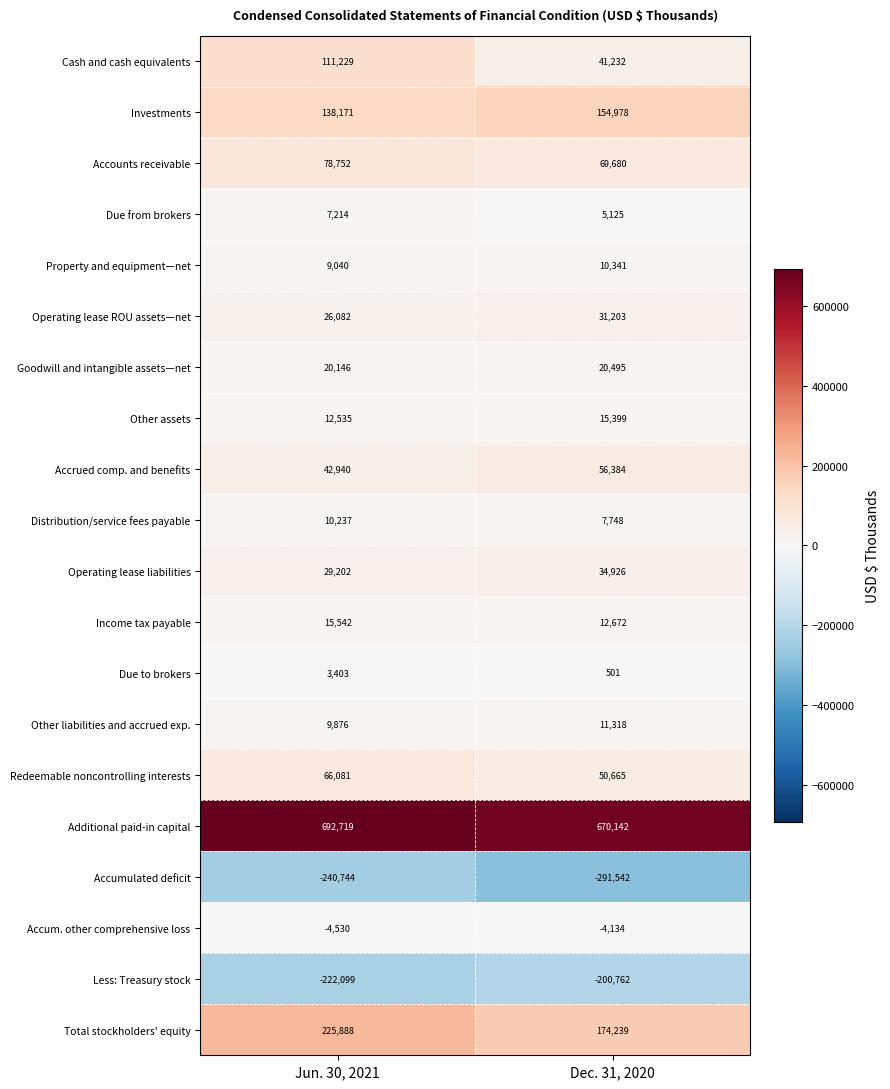

Which series has the largest total across all categories?

Additional paid-in capital